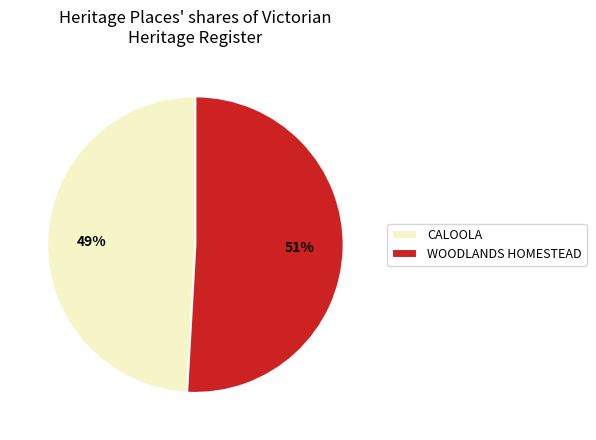

Which slice is the largest?

WOODLANDS HOMESTEAD